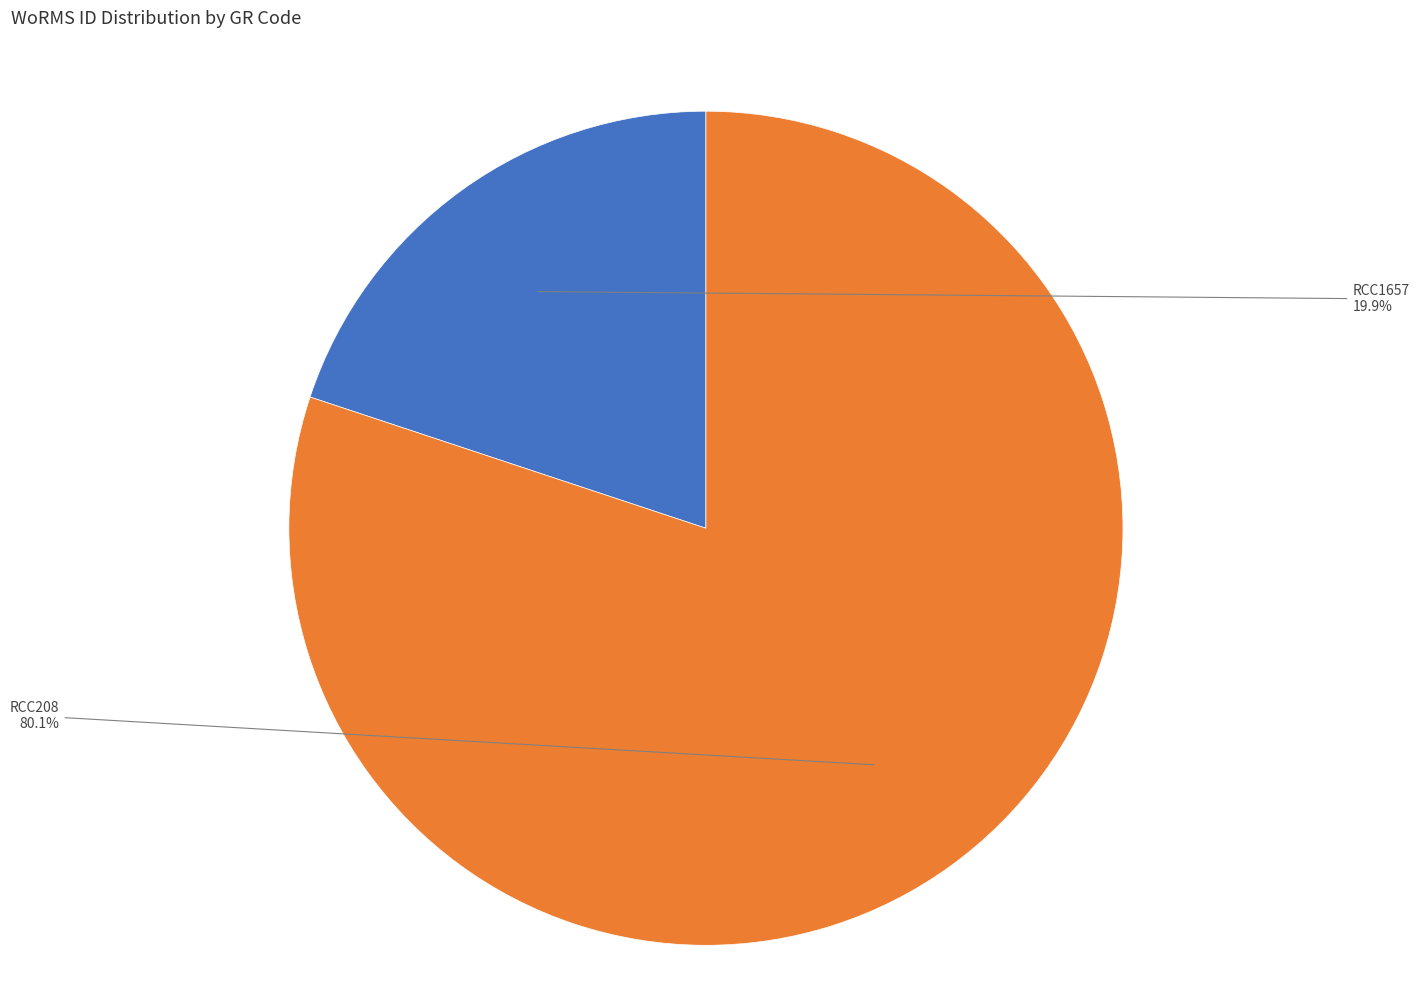

Does any single category account for the majority?

Yes